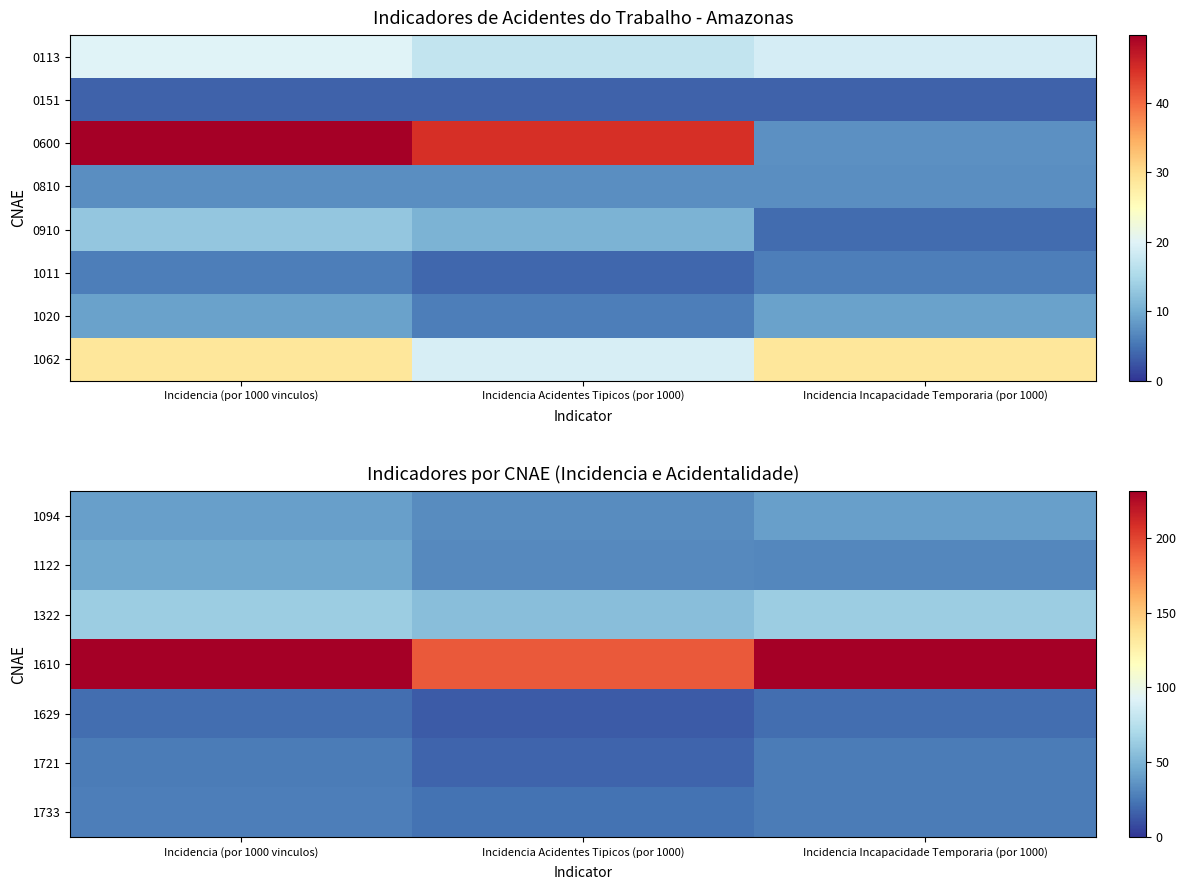

What is the sum of all 1610 values?

653.5